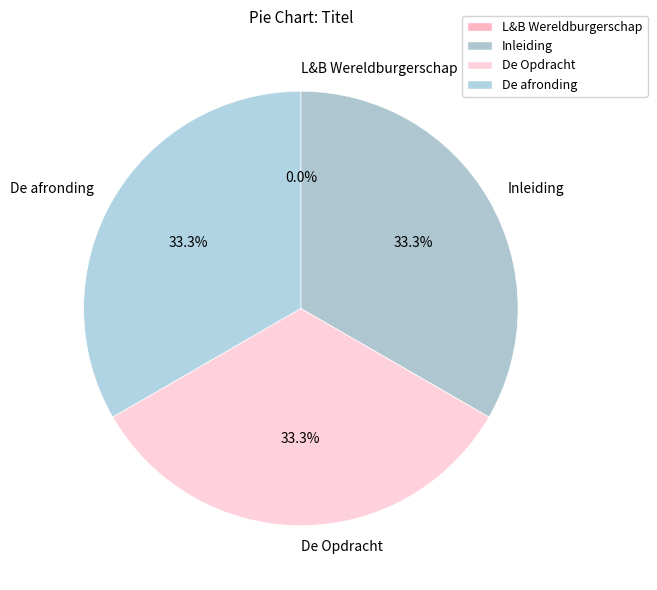

Does any single category account for the majority?

No